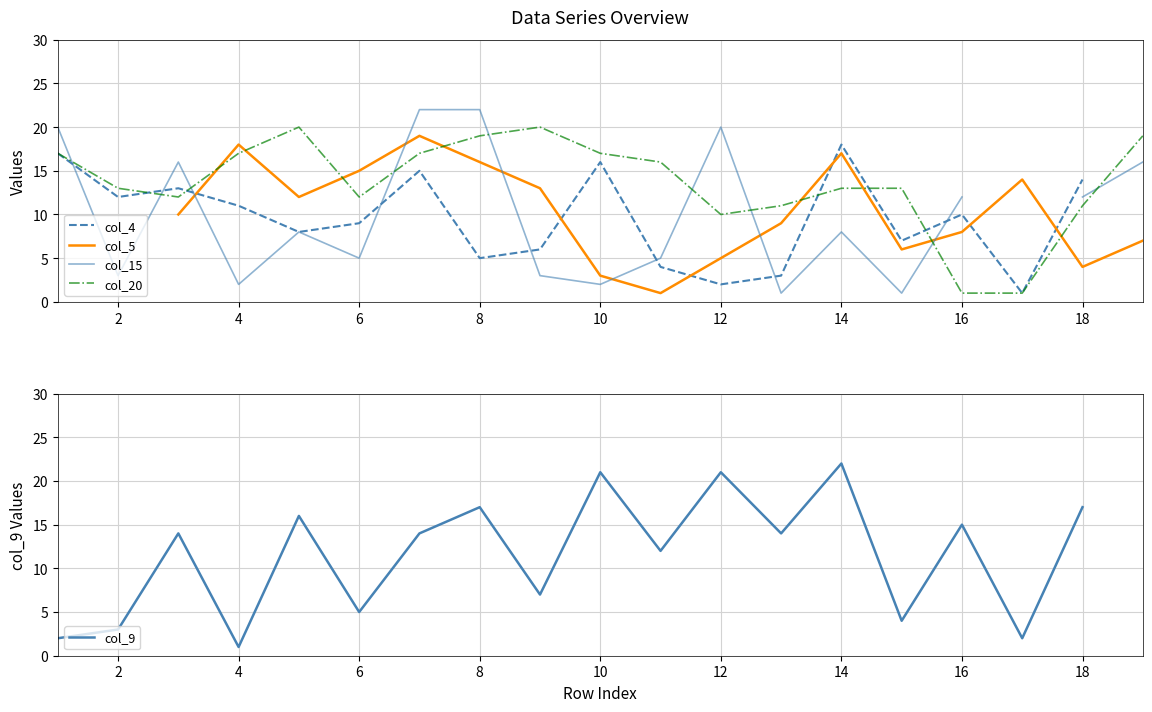

How many lines are shown in the chart?

5